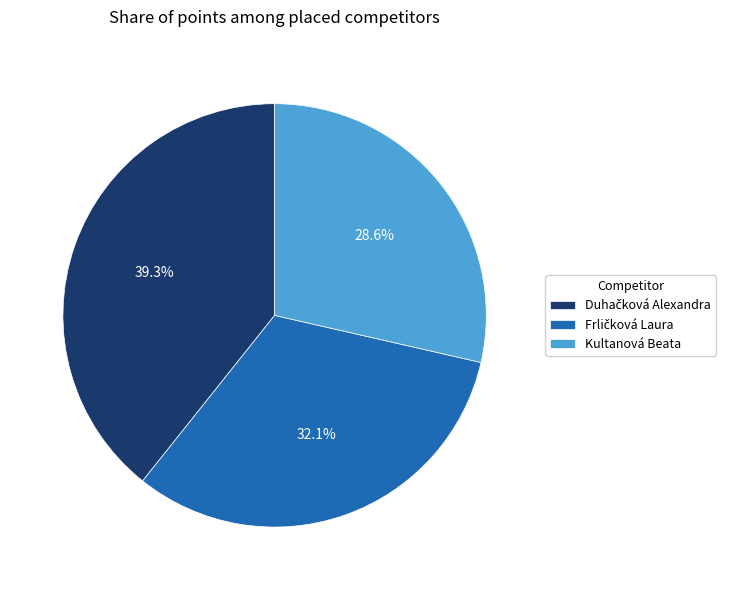

Does Kultanová Beata represent more than half of the total?

No